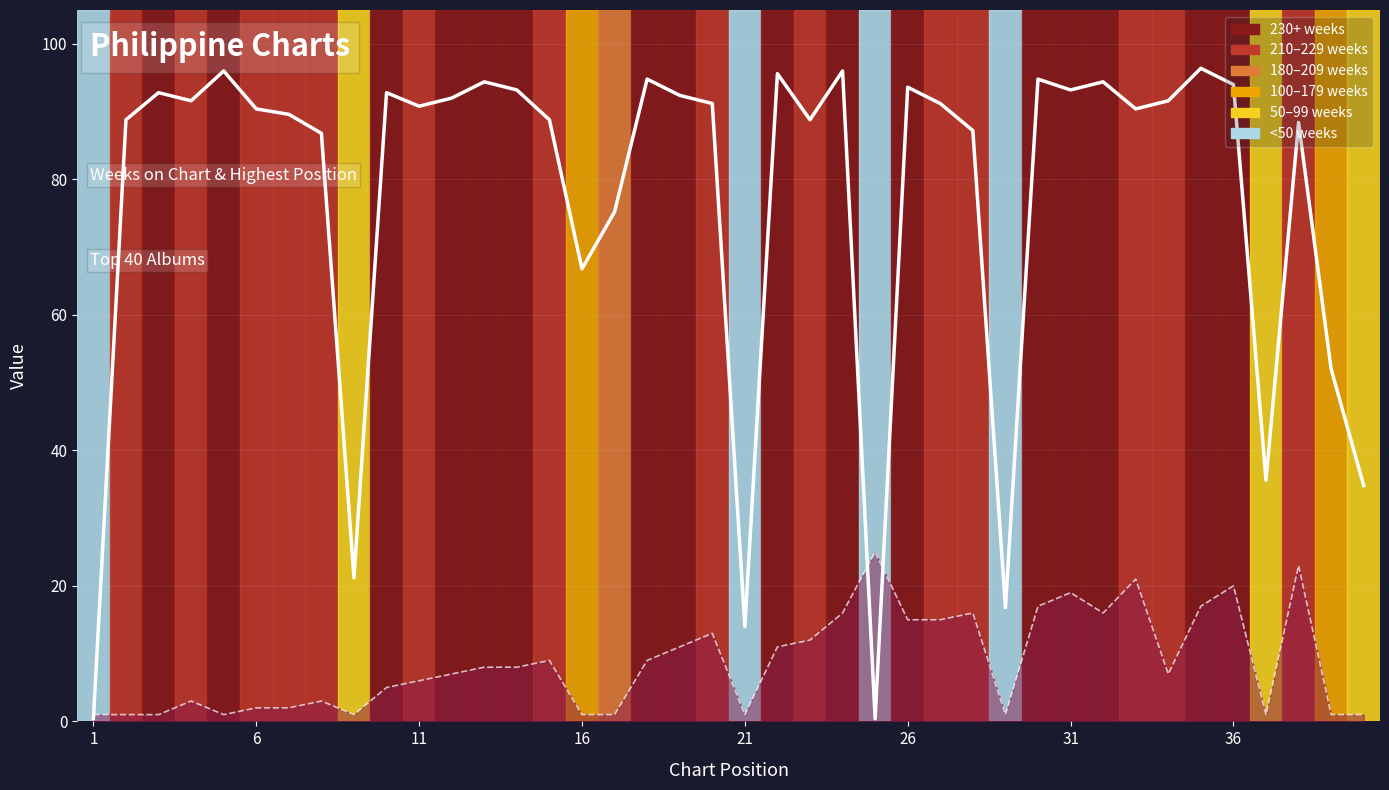

Does the chart display data point markers on the line(s)?

No